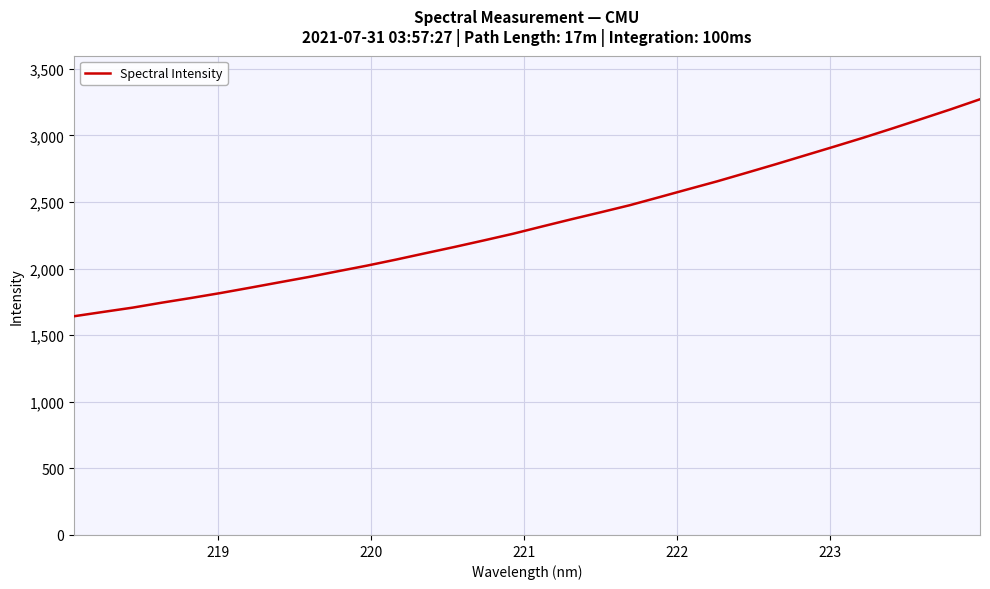

What is the difference between the maximum and minimum values?

1629.3